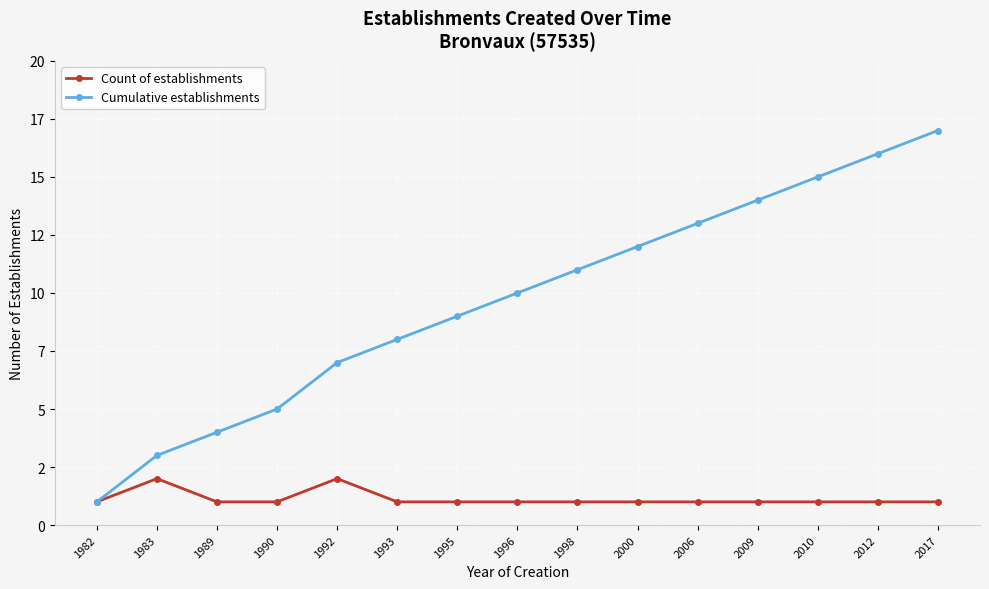

At how many categories does at least one series exceed 7?

10